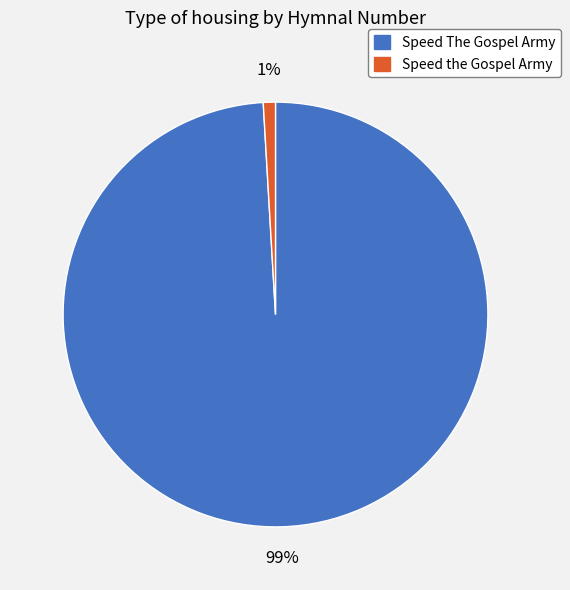

Combined, do Speed The Gospel Army and Speed the Gospel Army account for over 50%?

Yes